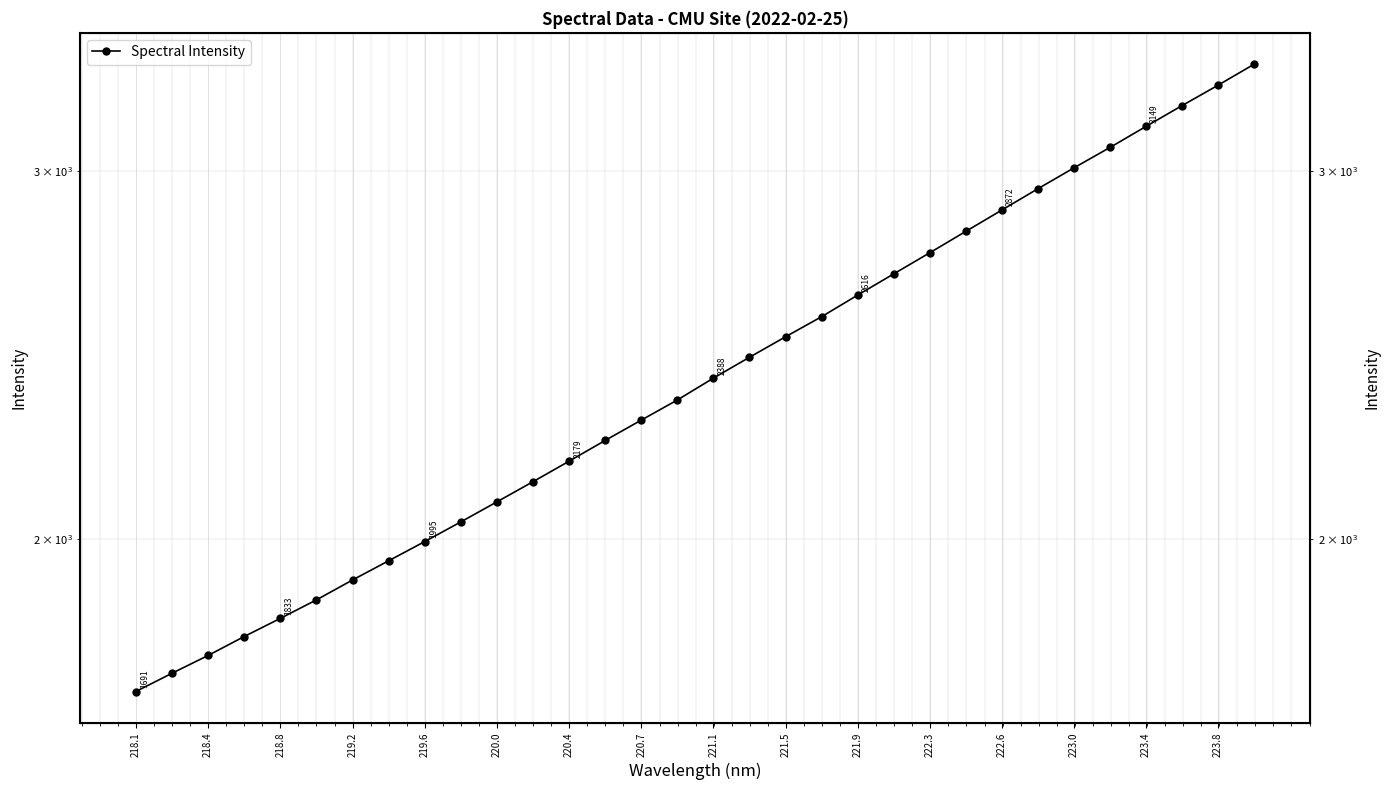

What is the sum of all values?

77488.6